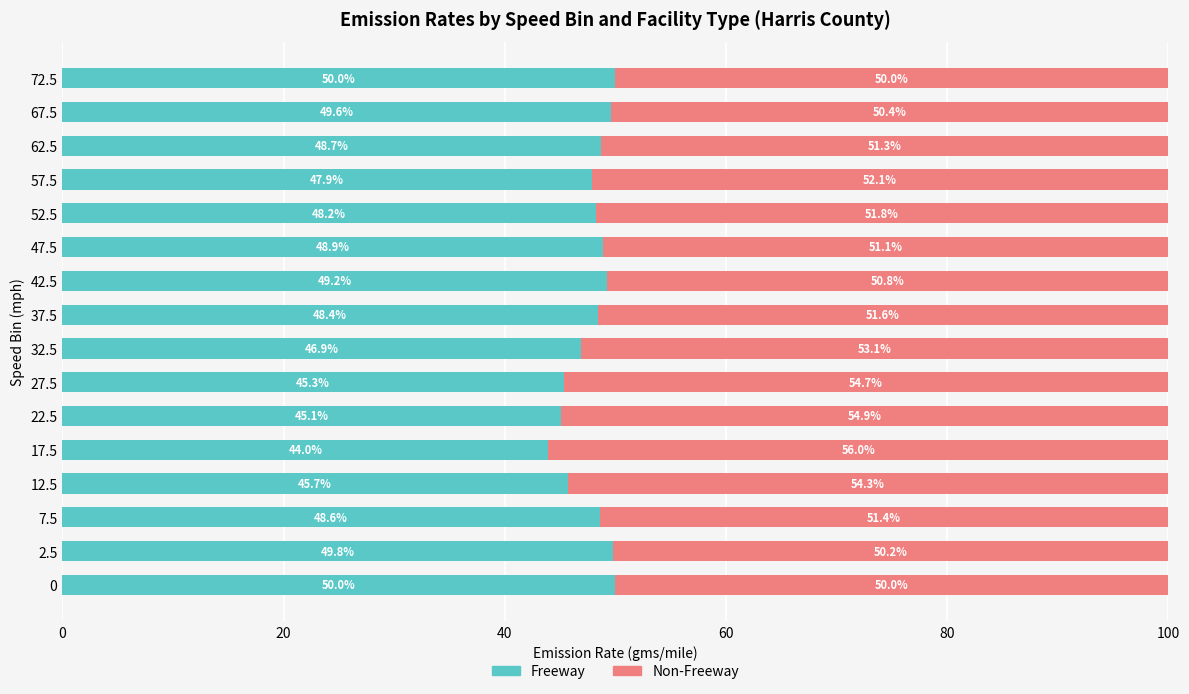

What are all the series names shown in the legend?

Freeway, Non-Freeway